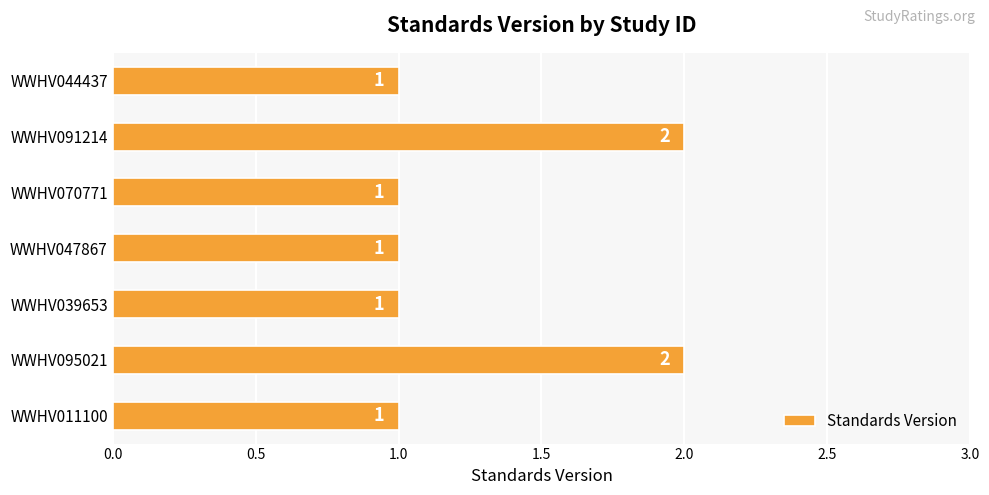

Reading bottom to top, transcribe all the data shown in this chart.

1	2	1	1	1	2	1